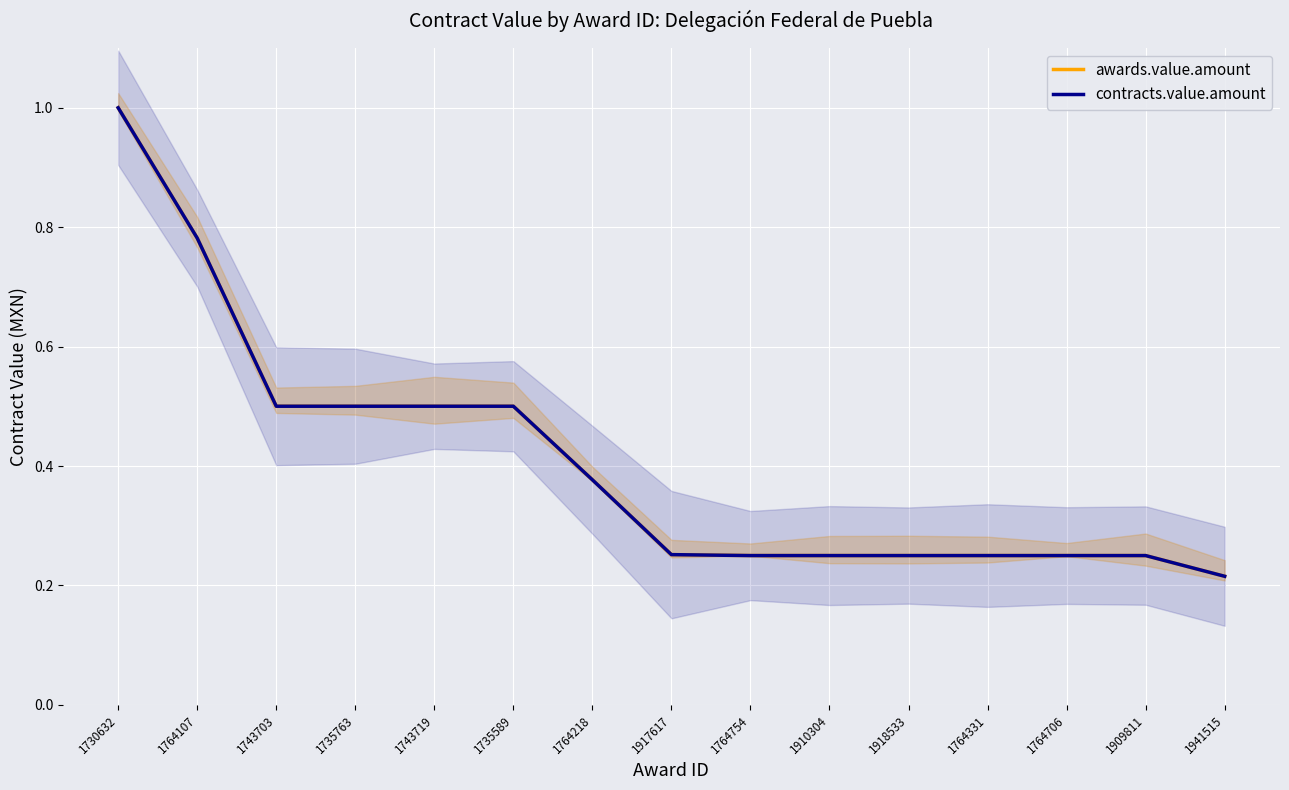

Which series has the largest total across all categories?

awards.value.amount